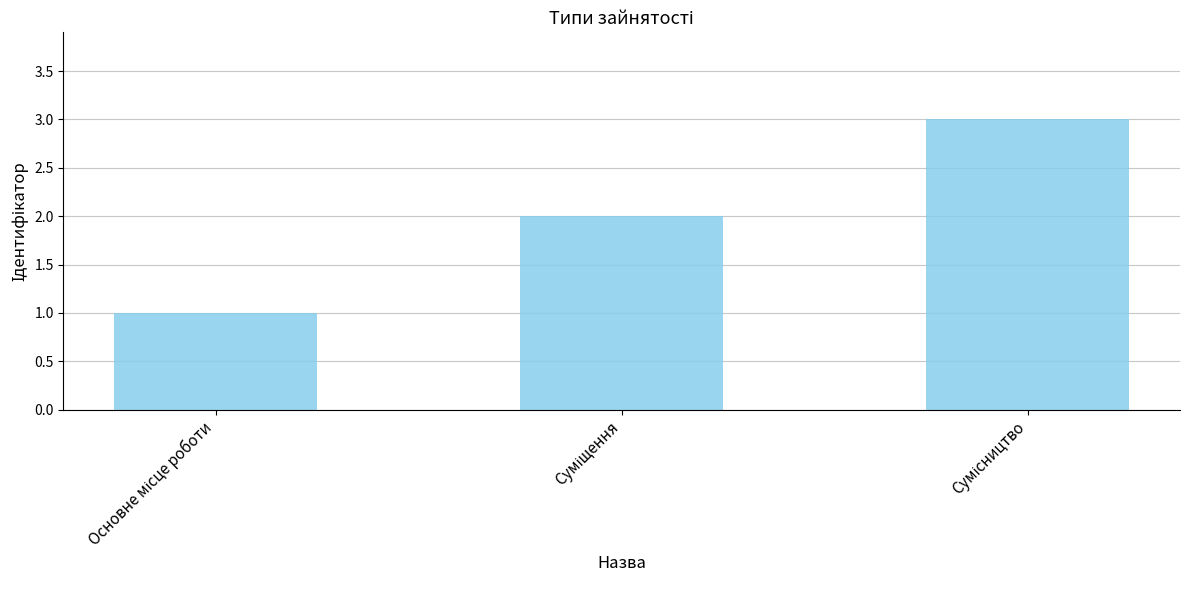

Does the chart contain any negative values?

No